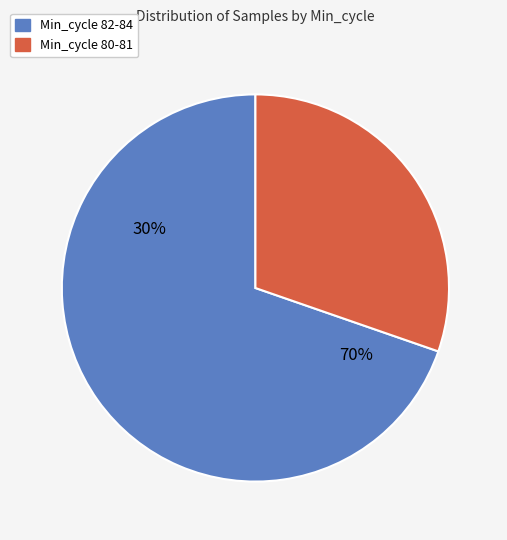

Is it true that 9 is 13% of the pie?

False